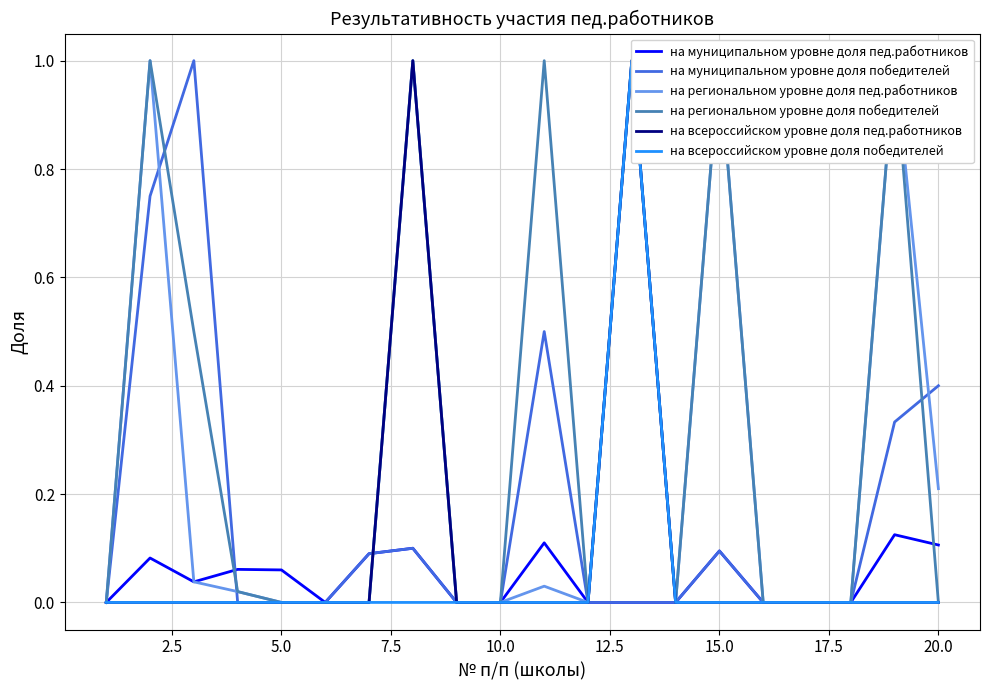

How many data points in на муниципальном уровне доля пед.работников are above 0?

10